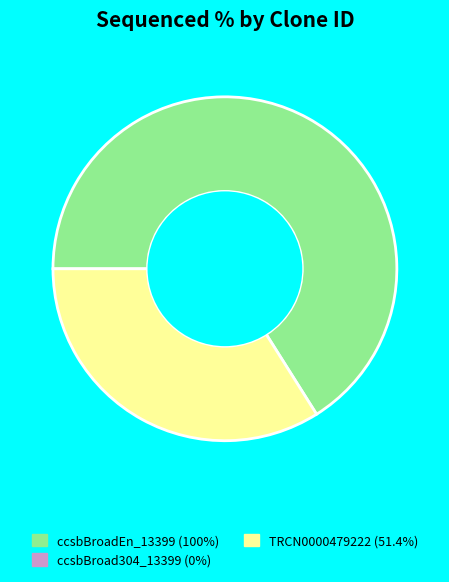

Is there a majority slice in this chart?

Yes